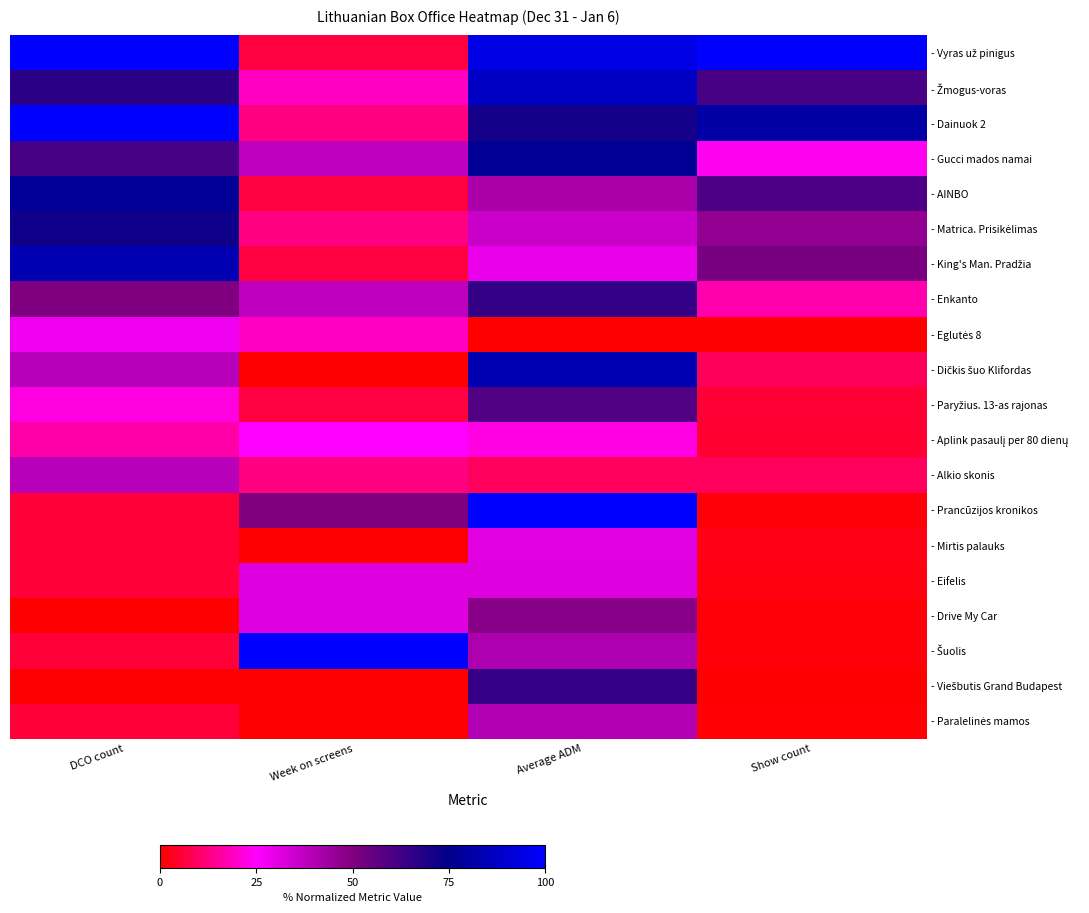

Which series has the largest total across all categories?

- Vyras už pinigus